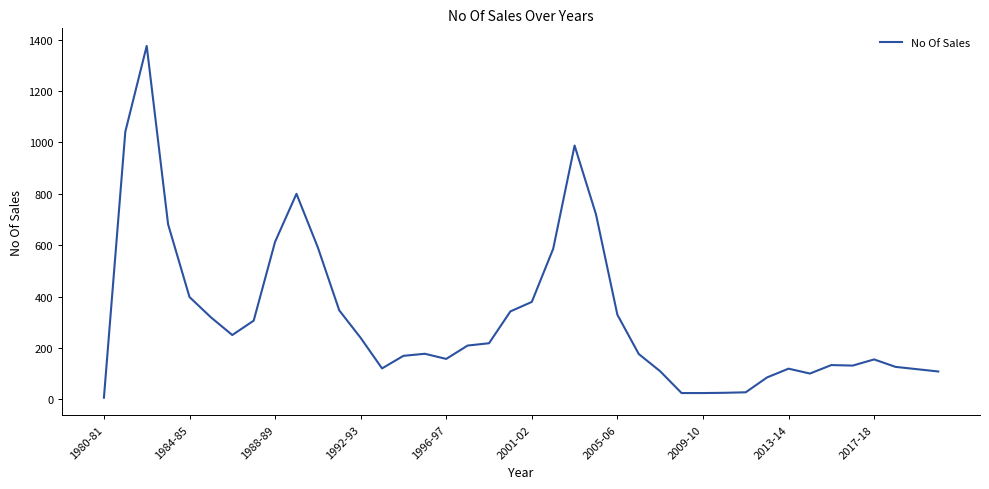

What is the difference between the maximum and minimum values?

1370